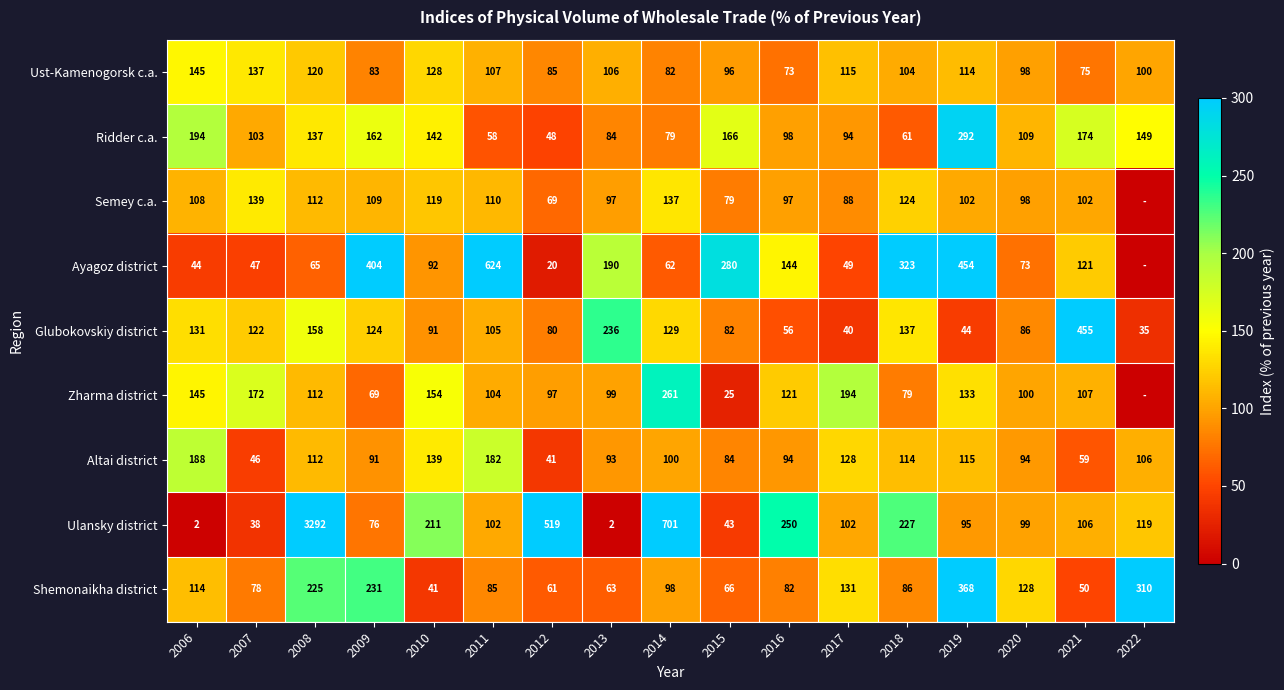

Between 2017 and 2009, which is larger?

2017